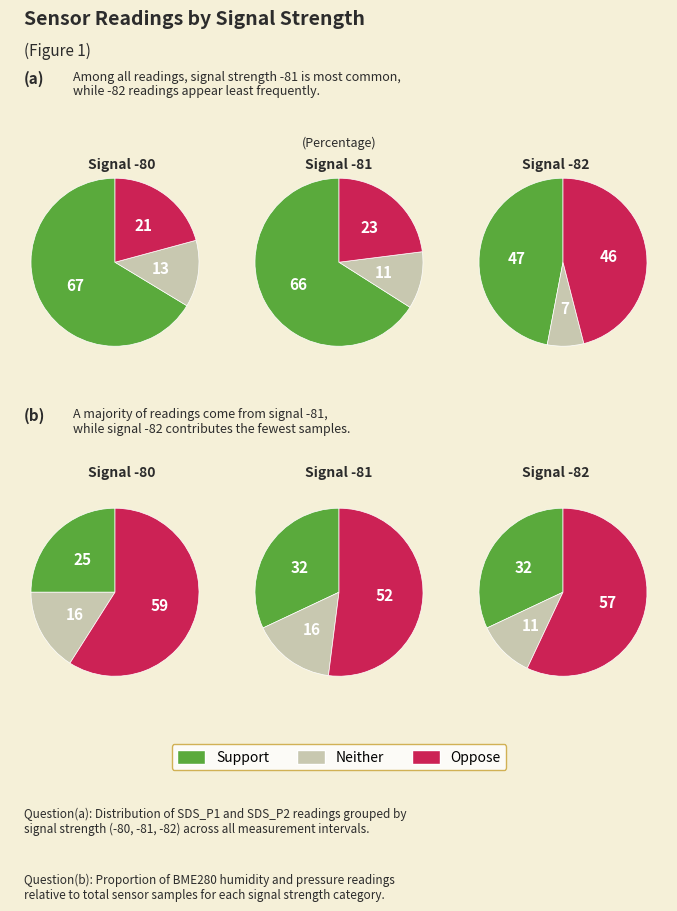

Combined, do BME280_humidity and SDS_P1 account for over 50%?

No